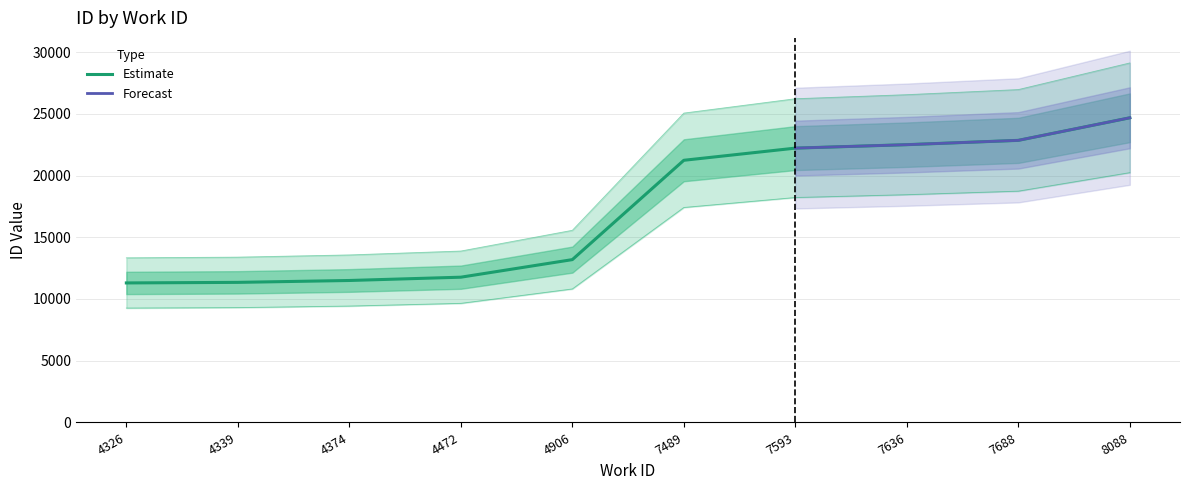

Reading left to right, transcribe all the data shown in this chart.

4326=11300	4339=11346	4374=11498	4472=11765	4906=13188	7489=21233	7593=22218	7636=22497	7688=22847	8088=24675